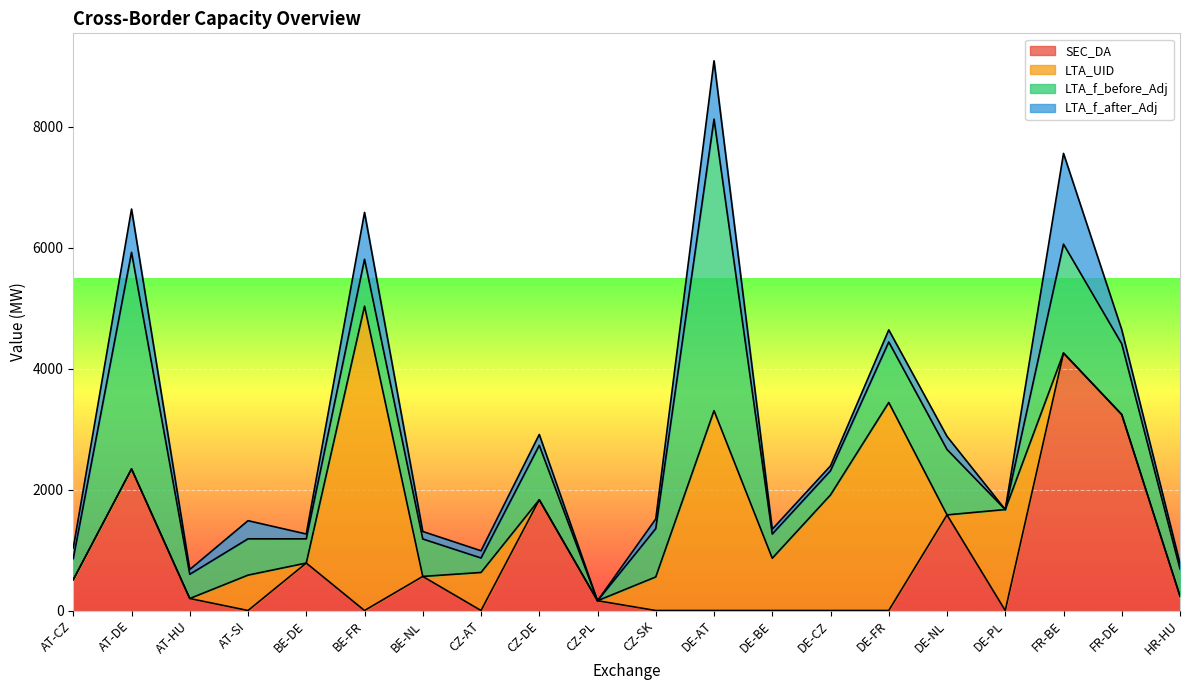

Reading left to right, transcribe all the data shown in this chart.

SEC_DA: AT-CZ=509.7	AT-DE=2340.6	AT-HU=198.2	AT-SI=0.0	BE-DE=784.6	BE-FR=0.0	BE-NL=563.5	CZ-AT=0.0	CZ-DE=1831.0	CZ-PL=161.8	CZ-SK=0.0	DE-AT=0.0	DE-BE=0.0	DE-CZ=0.0	DE-FR=0.0	DE-NL=1580.9	DE-PL=0.0	FR-BE=4256.4	FR-DE=3239.1	HR-HU=238.1
LTA_UID: AT-CZ=0.0	AT-DE=0.0	AT-HU=0.0	AT-SI=585.0	BE-DE=0.0	BE-FR=5031.0	BE-NL=0.0	CZ-AT=629.0	CZ-DE=0.0	CZ-PL=0.0	CZ-SK=555.0	DE-AT=3304.0	DE-BE=864.0	DE-CZ=1911.0	DE-FR=3439.0	DE-NL=0.0	DE-PL=1669.0	FR-BE=0.0	FR-DE=0.0	HR-HU=0.0
LTA_f_before_Adj: AT-CZ=350.0	AT-DE=3580.0	AT-HU=400.0	AT-SI=600.0	BE-DE=400.0	BE-FR=775.0	BE-NL=619.0	CZ-AT=239.0	CZ-DE=899.0	CZ-PL=0.0	CZ-SK=799.0	DE-AT=4819.0	DE-BE=400.0	DE-CZ=400.0	DE-FR=1000.0	DE-NL=1081.0	DE-PL=0.0	FR-BE=1800.0	FR-DE=1169.0	HR-HU=450.0
LTA_f_after_Adj: AT-CZ=175.0	AT-DE=716.0	AT-HU=80.0	AT-SI=300.0	BE-DE=80.0	BE-FR=775.0	BE-NL=123.8	CZ-AT=119.5	CZ-DE=179.8	CZ-PL=0.0	CZ-SK=159.8	DE-AT=963.8	DE-BE=80.0	DE-CZ=80.0	DE-FR=200.0	DE-NL=216.2	DE-PL=0.0	FR-BE=1500.0	FR-DE=233.8	HR-HU=90.0